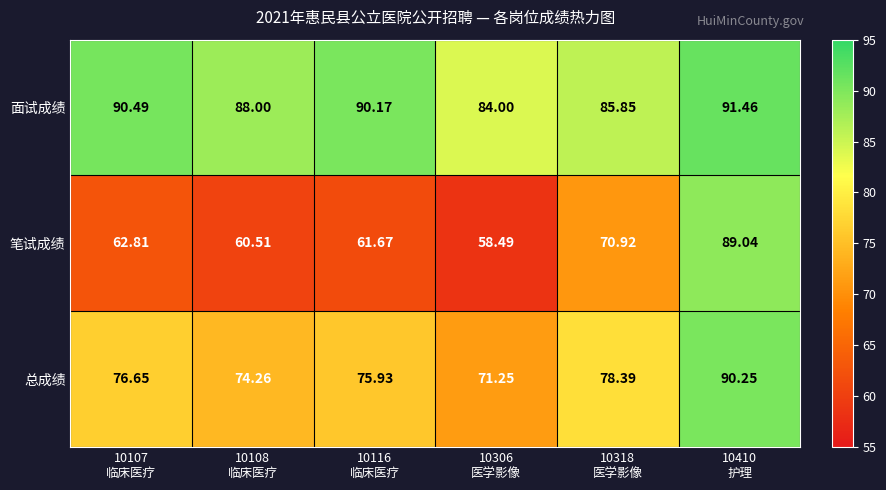

Which series has the largest total across all categories?

面试成绩